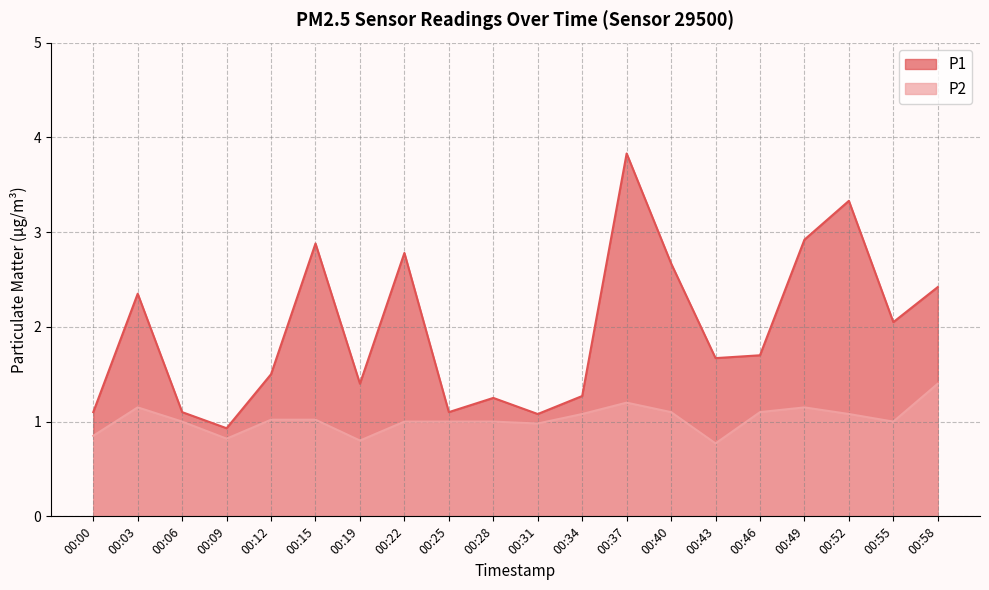

What is the value of the P2 point at the 2nd from the left?

1.1